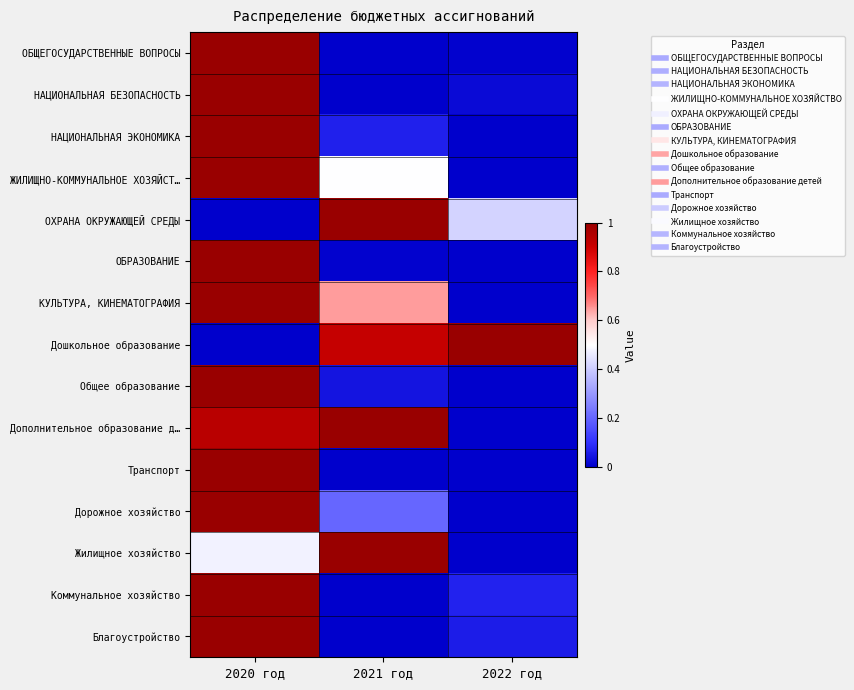

Rank the series at 2021 год from lowest to highest value.

ОБЩЕГОСУДАРСТВЕННЫЕ ВОПРОСЫ, НАЦИОНАЛЬНАЯ БЕЗОПАСНОСТЬ, Транспорт, Коммунальное хозяйство, Благоустройство, ОБРАЗОВАНИЕ, Общее образование, НАЦИОНАЛЬНАЯ ЭКОНОМИКА, Дорожное хозяйство, ЖИЛИЩНО-КОММУНАЛЬНОЕ ХОЗЯЙСТ…, КУЛЬТУРА, КИНЕМАТОГРАФИЯ, Дошкольное образование, ОХРАНА ОКРУЖАЮЩЕЙ СРЕДЫ, Дополнительное образование д…, Жилищное хозяйство